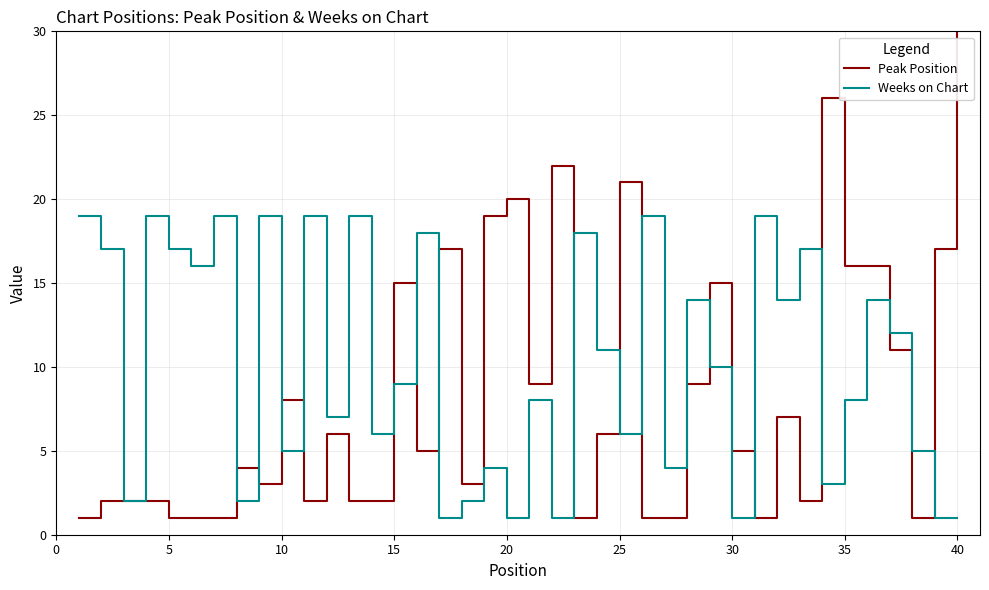

What is the maximum value for Weeks on Chart?

19